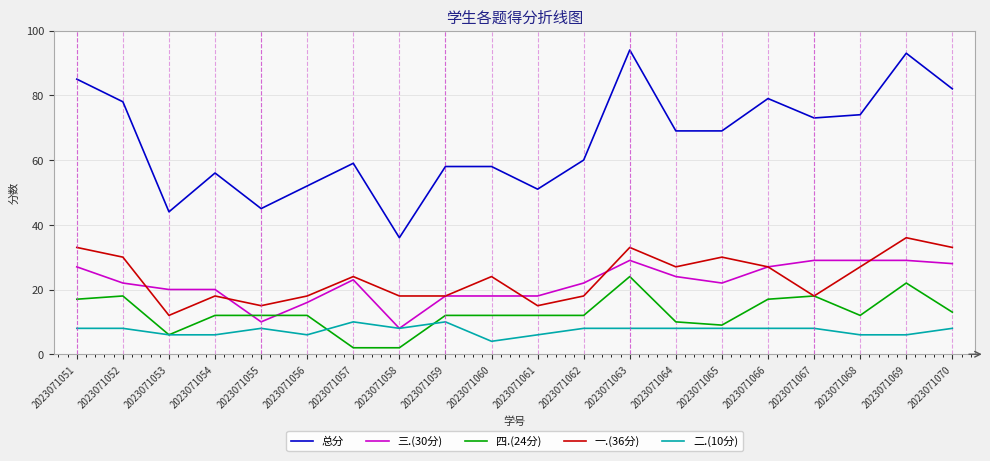

True or false: 三.(30分) and 总分 intersect in this chart.

False